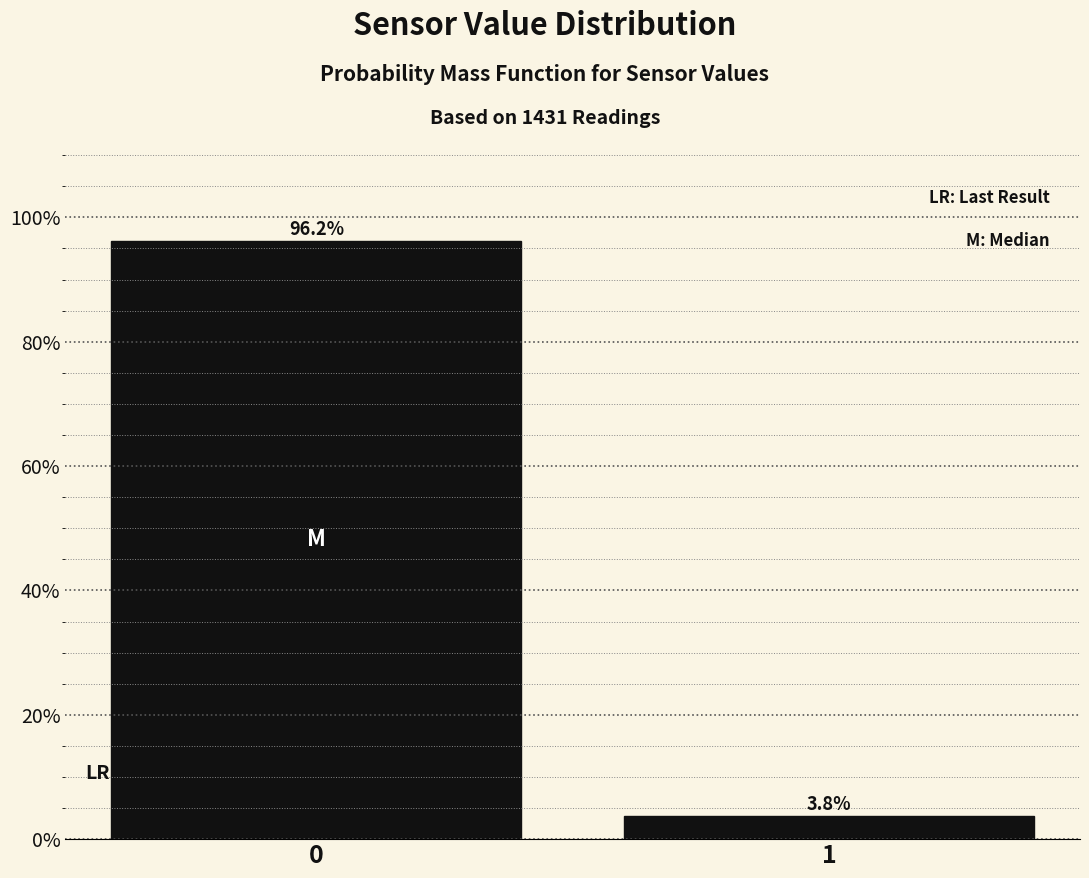

What is the sum of all values?

100.0